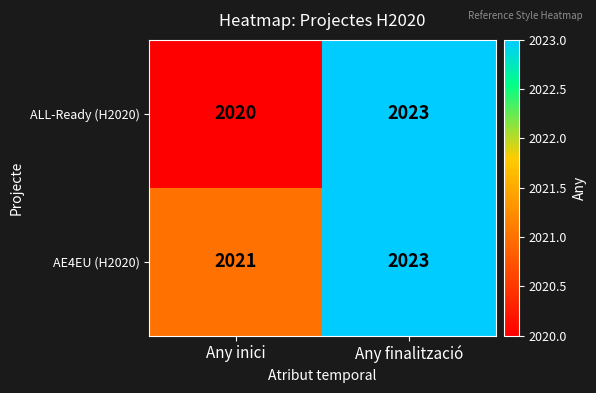

What is the sum of the ALL-Ready (H2020) values at Any inici and Any finalització?

4043